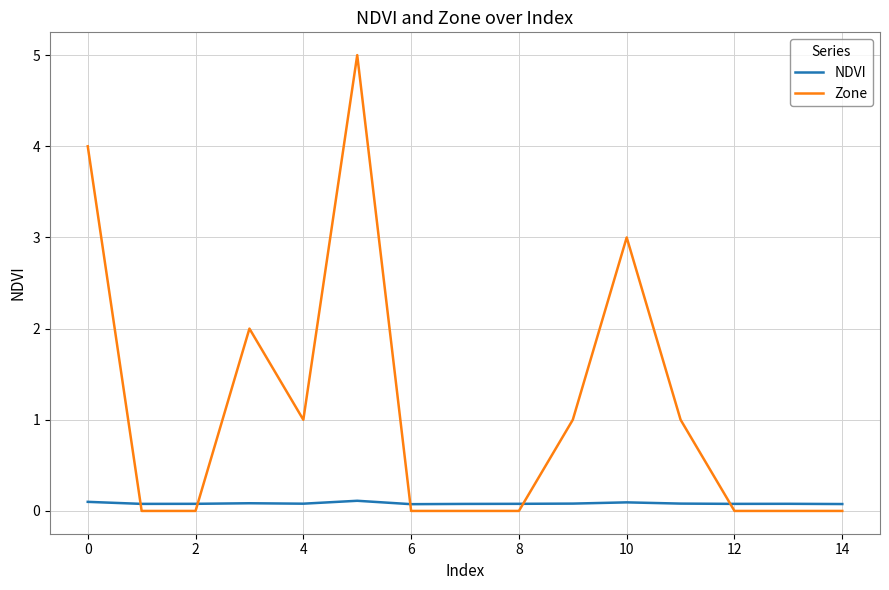

What is the maximum value for Zone?

5.0